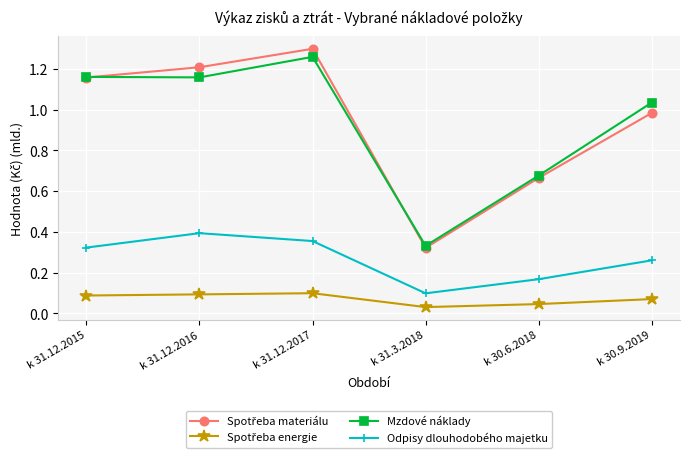

What is the total value across all series at k 31.12.2017?

3.0